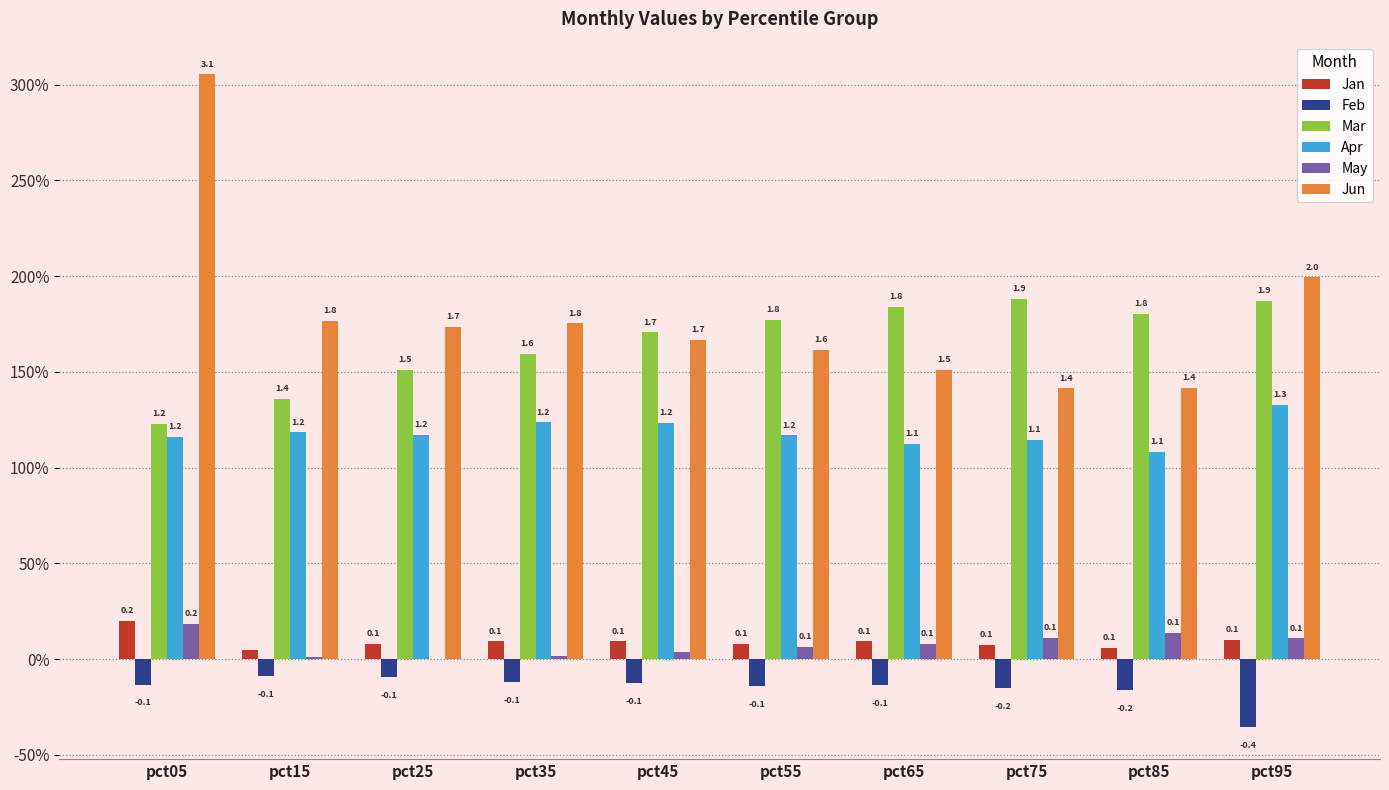

What is the maximum value shown in the chart?

3.1